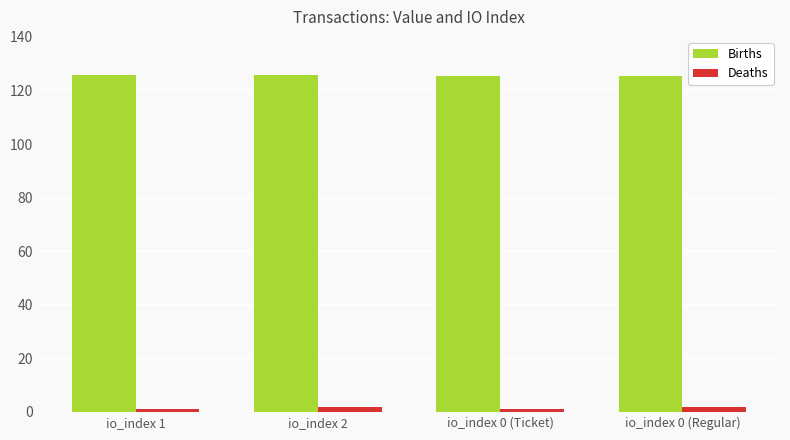

What is the sum of the Deaths values at io_index 0 (Ticket) and io_index 1?

2.0